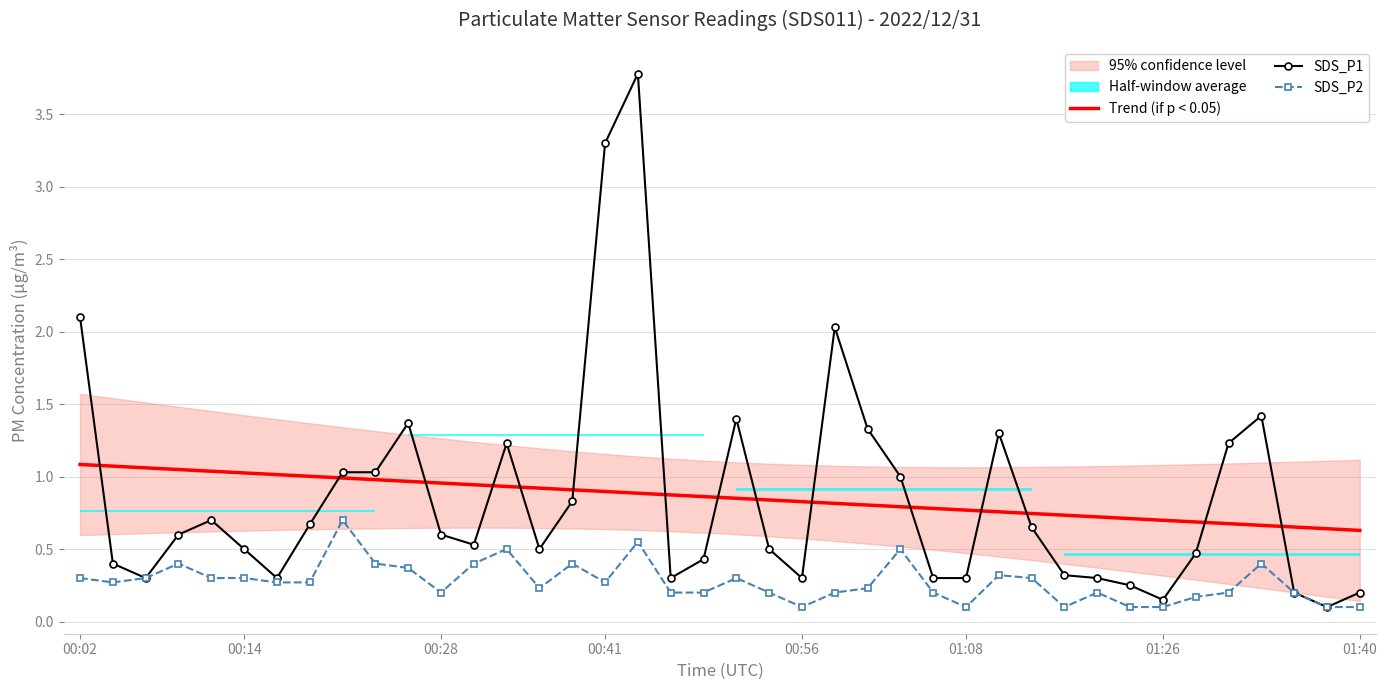

What is the difference between the second highest and second lowest values in the SDS_P1 series?

3.1